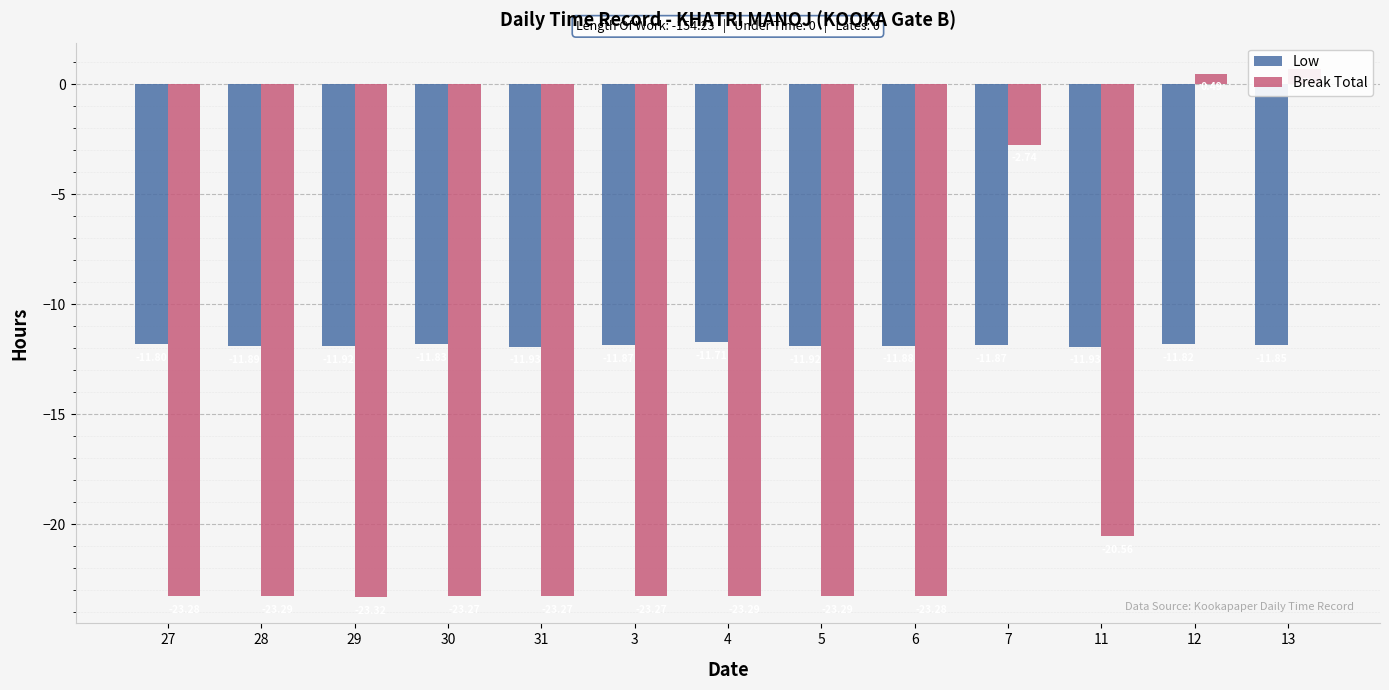

What is the value of the Low bar at the 5th from the left?

-11.9